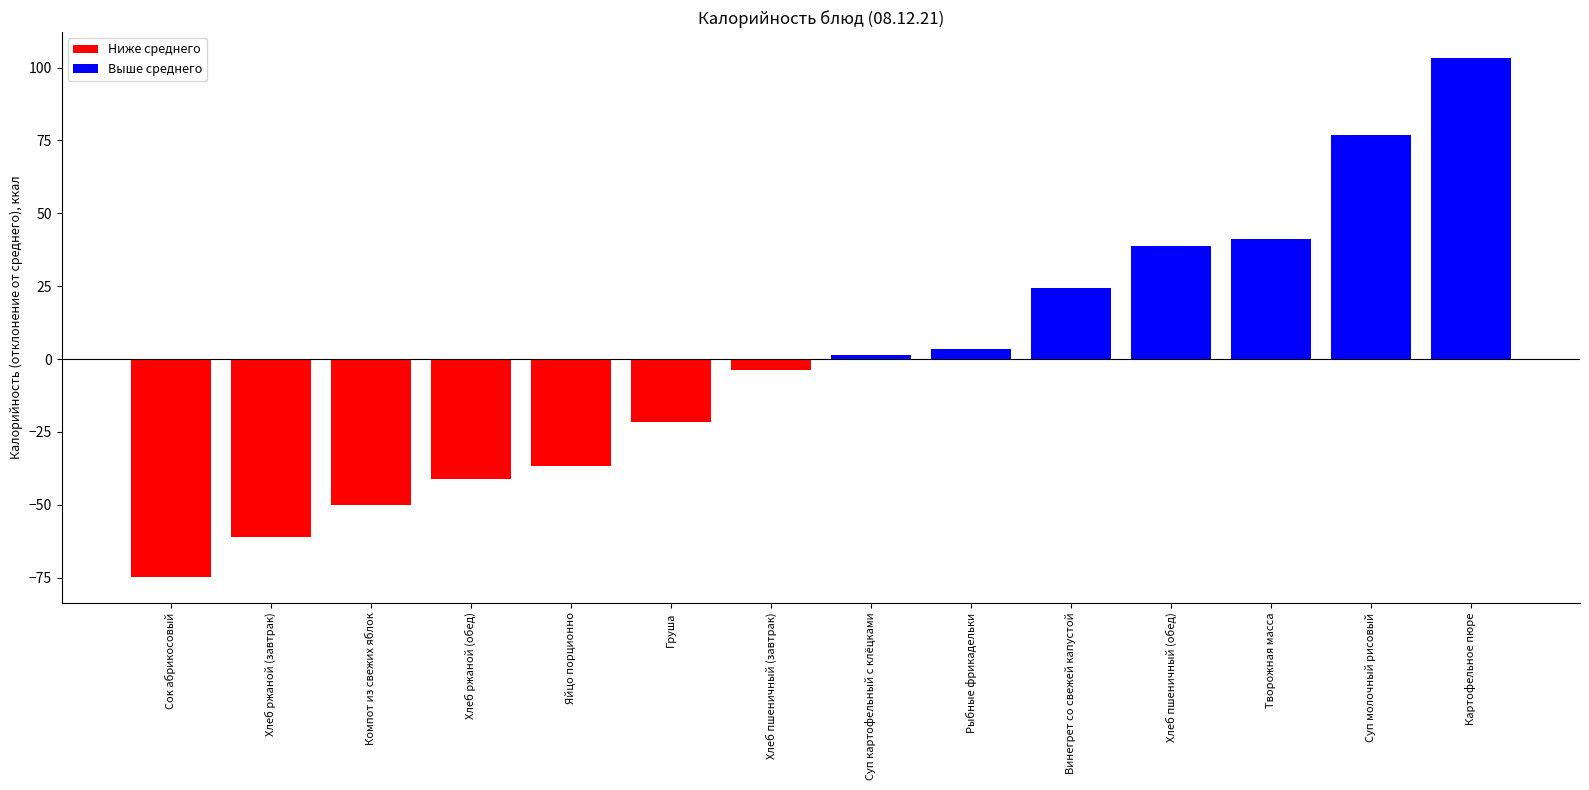

True or false: the data shows 21.6 at Хлеб пшеничный (обед).

False